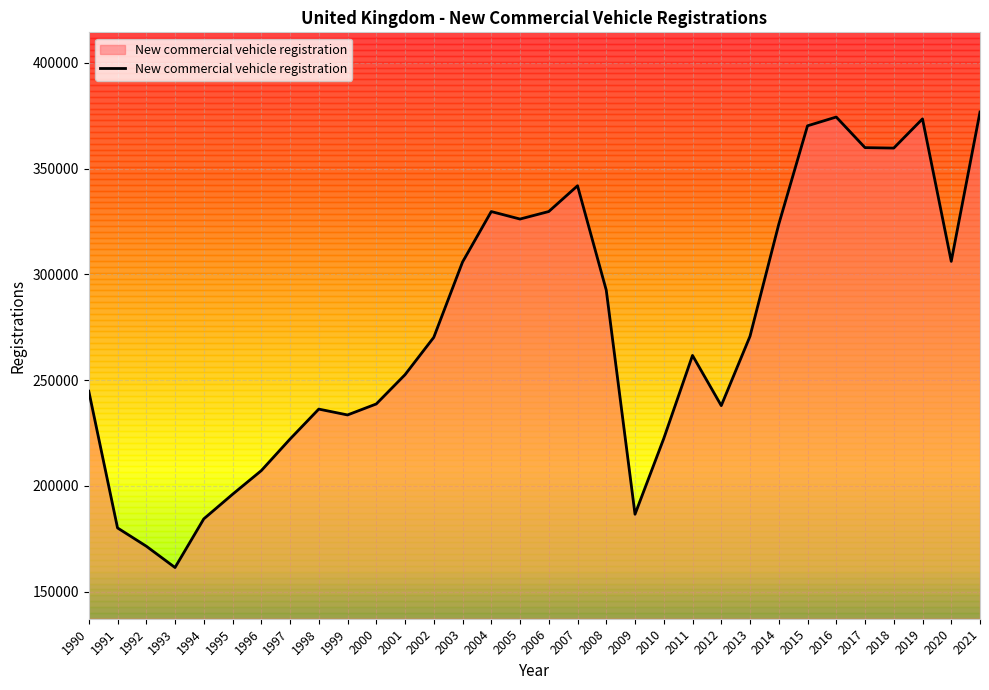

What is the change in value from 2016 to 2019?

-879